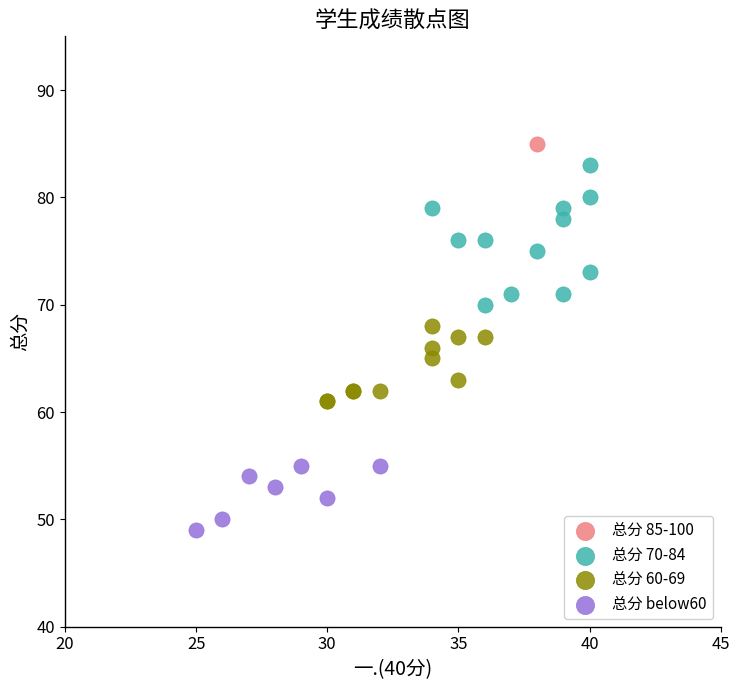

Which series reaches the minimum Y coordinate?

总分 below60